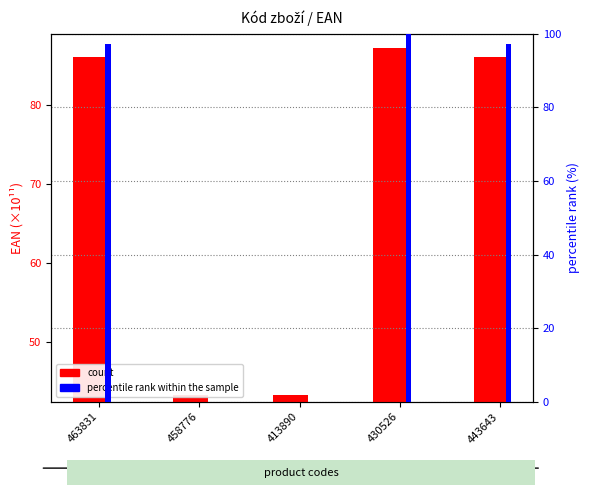

List the labels in order of count value, largest first.

430526, 463831, 443643, 458776, 413890